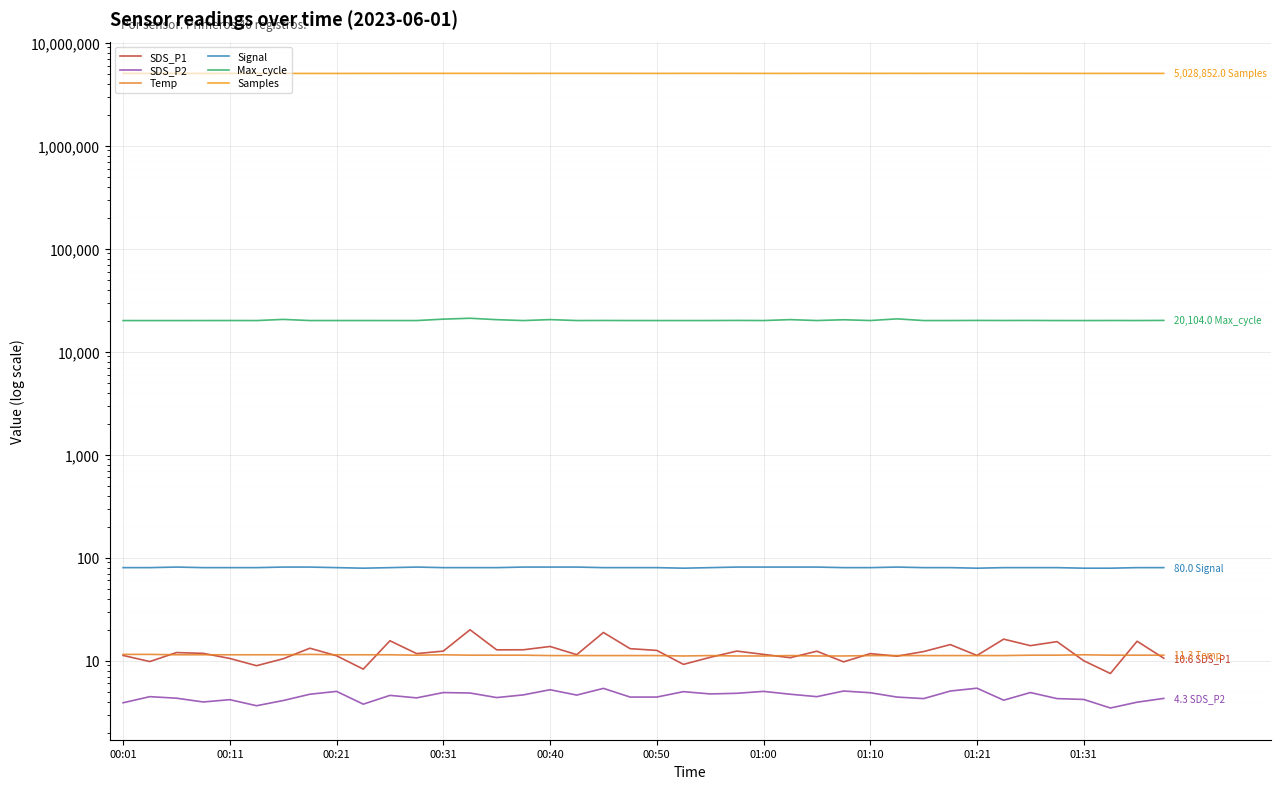

The Samples series shows 5034331.0 at 11. True or false?

True